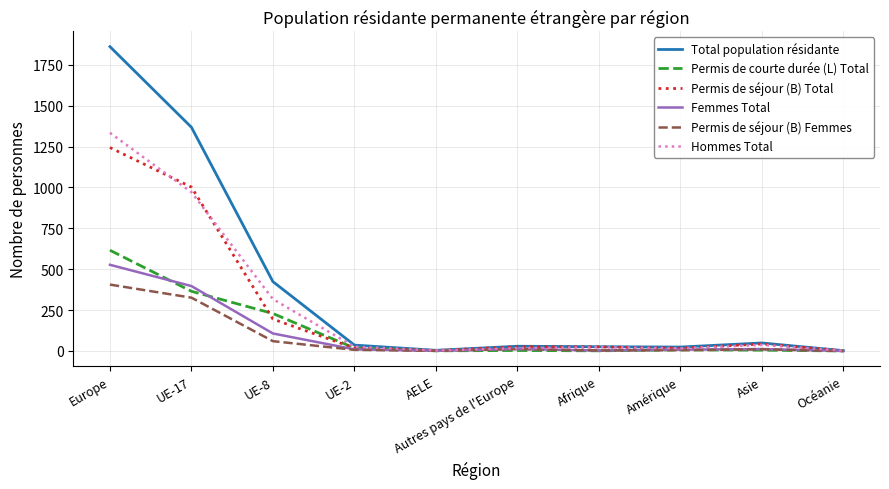

What position from the left is UE-8?

3